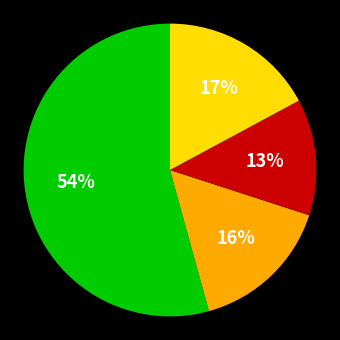

Count the number of slices in the pie.

4